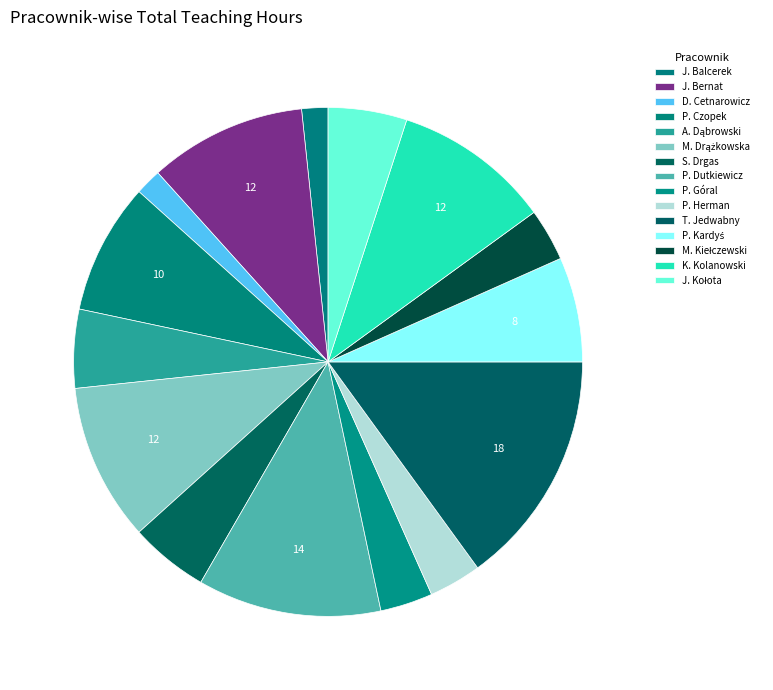

How many segments does this pie chart have?

15